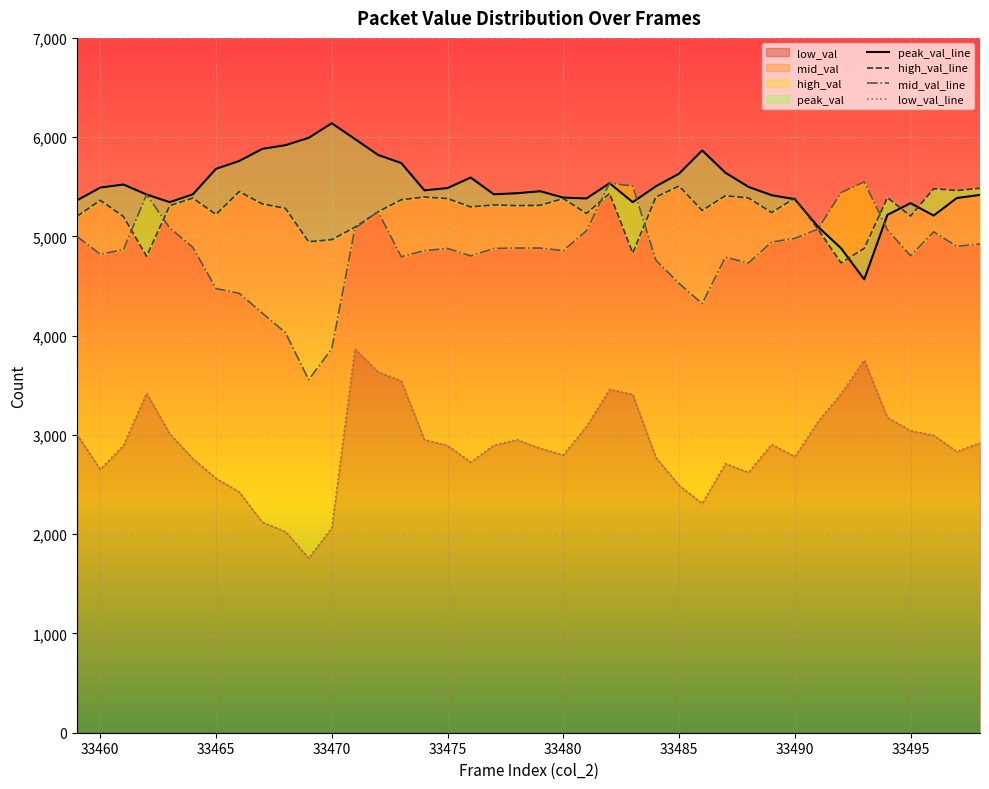

How many times do peak_val_line and mid_val_line cross each other?

3